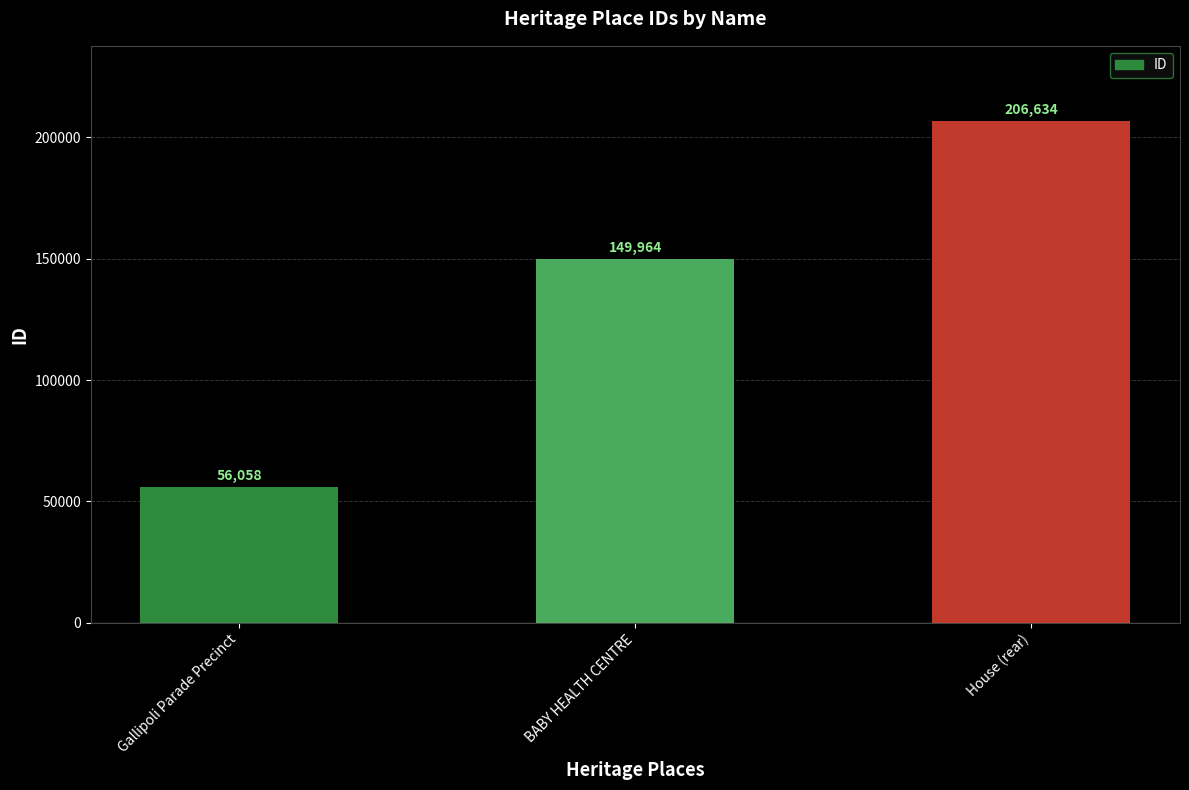

What is the value of the 2nd bar from the left?

149964